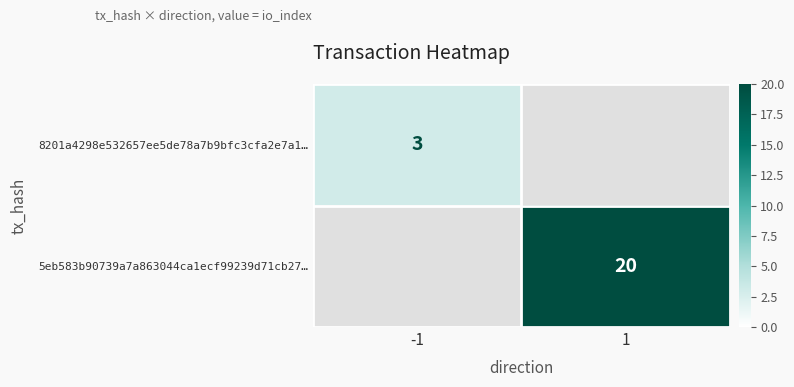

The 8201a4298e532657ee5de78a7b9bfc3cfa2e7a1… series shows 3 at -1. True or false?

True